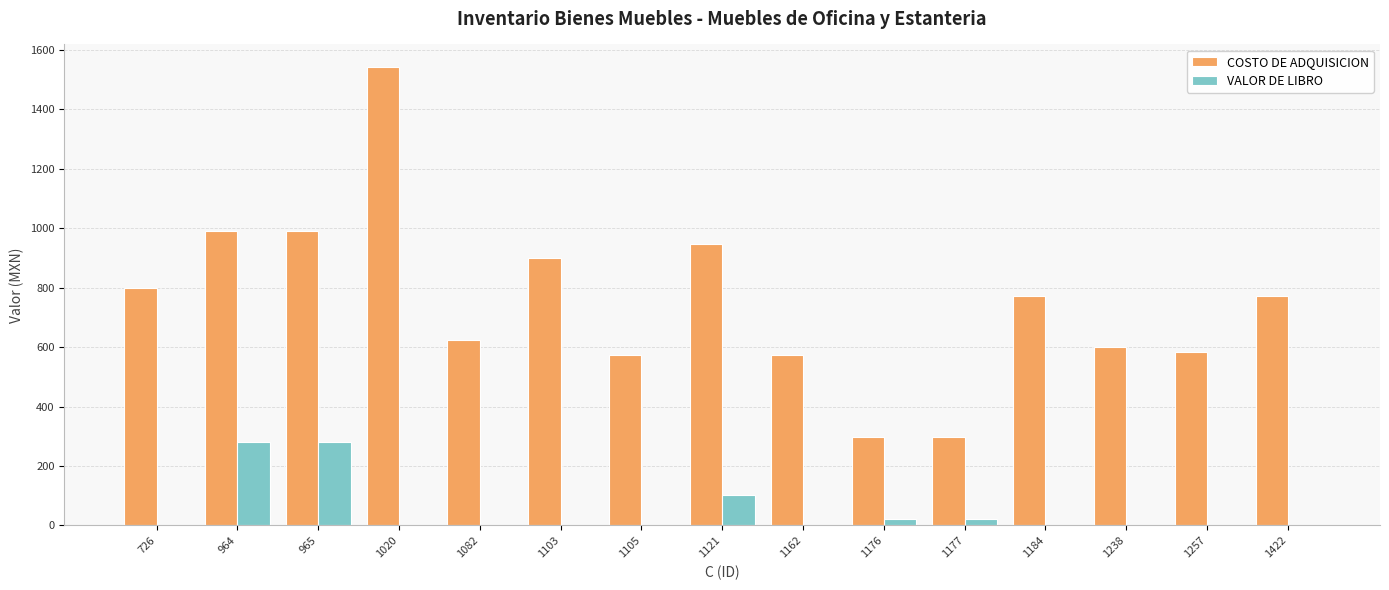

Is the value of VALOR DE LIBRO at 965 greater than the value of COSTO DE ADQUISICION at 1105?

No